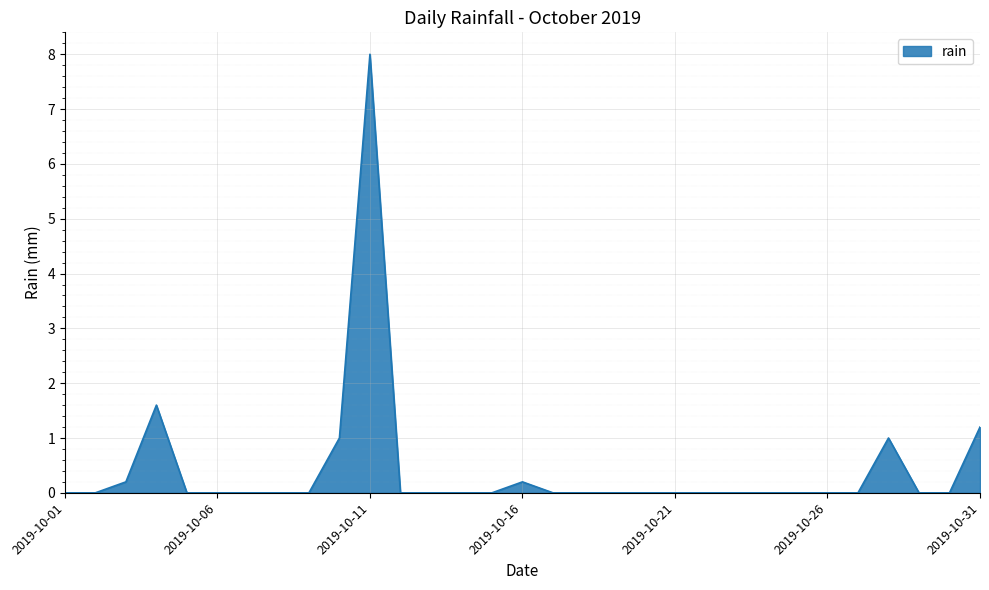

How many lines are shown in the chart?

1